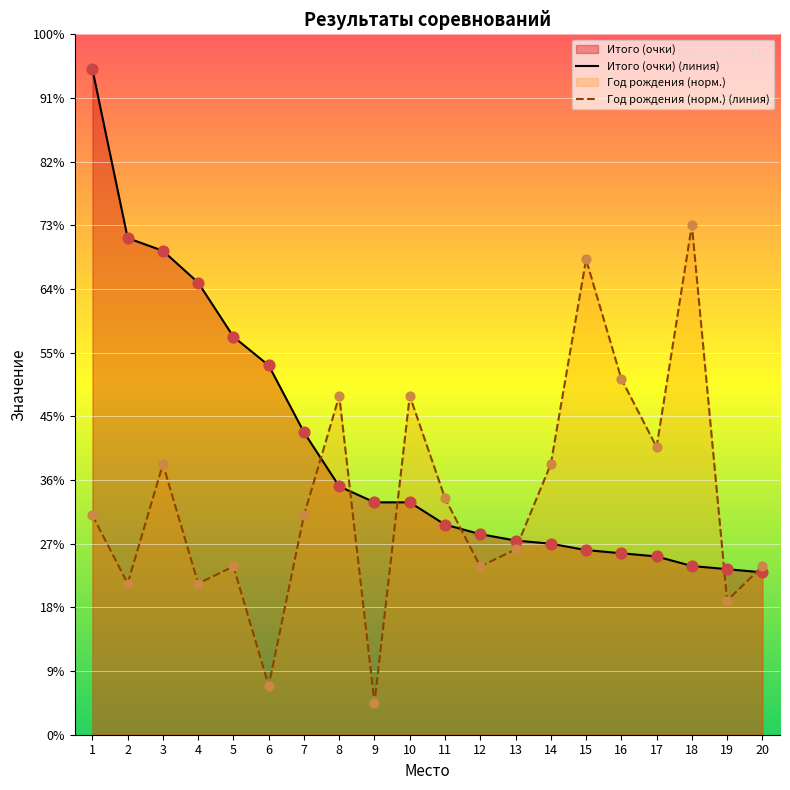

Which series contains the lowest Y value?

Год рождения (норм.) (линия)